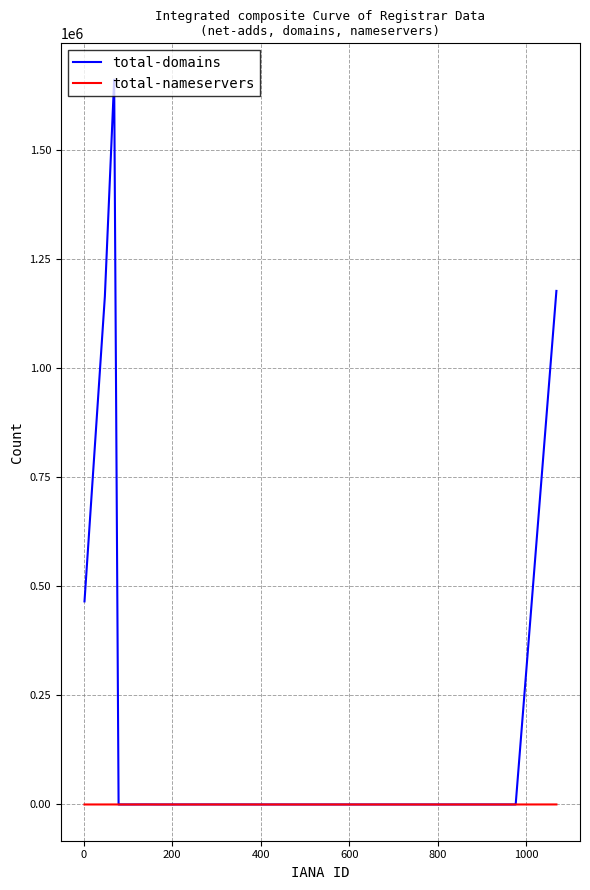

What is the average value of the total-domains series?

223317